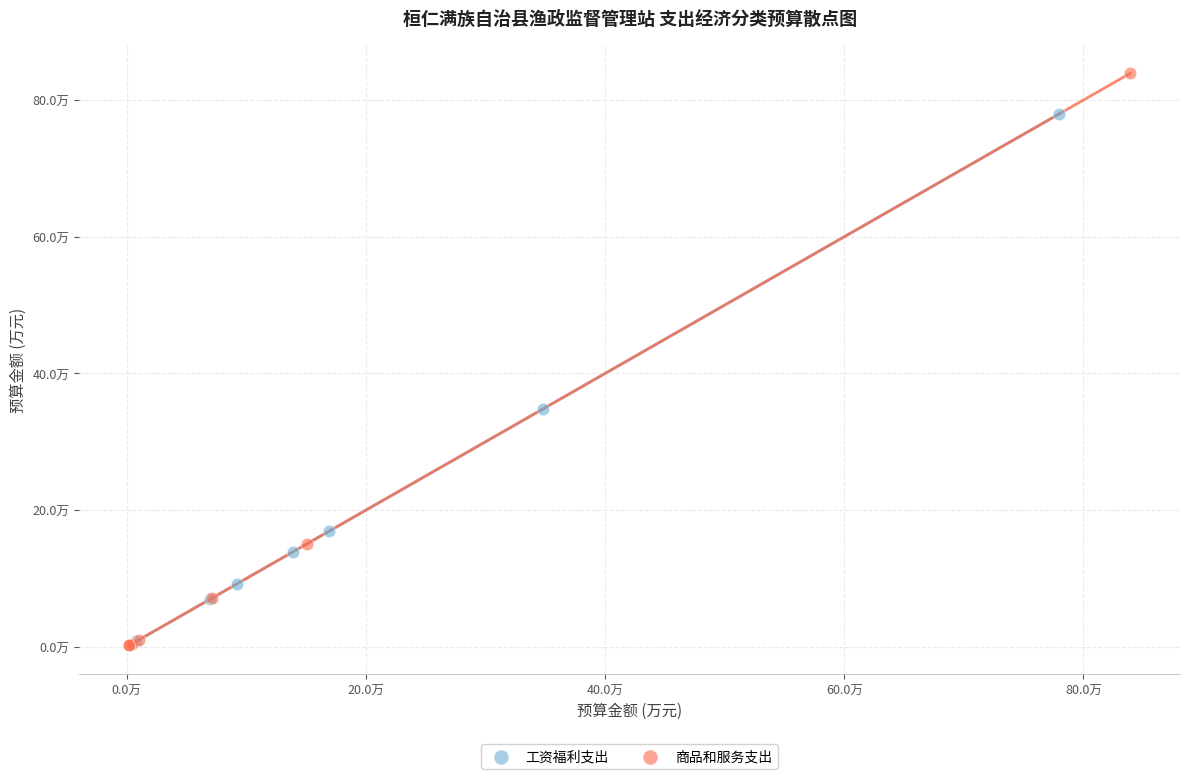

What are all the series names shown in the legend?

工资福利支出, 商品和服务支出